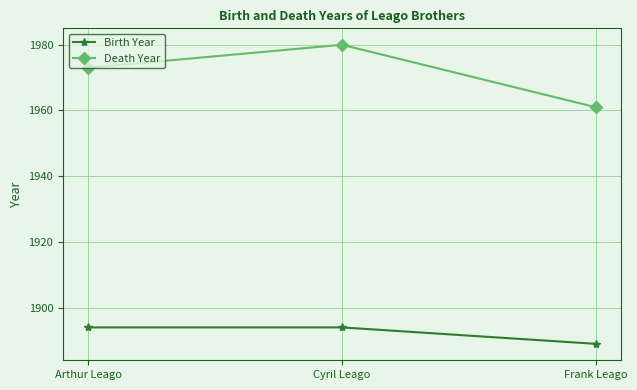

What is the average value of the Death Year series?

1971